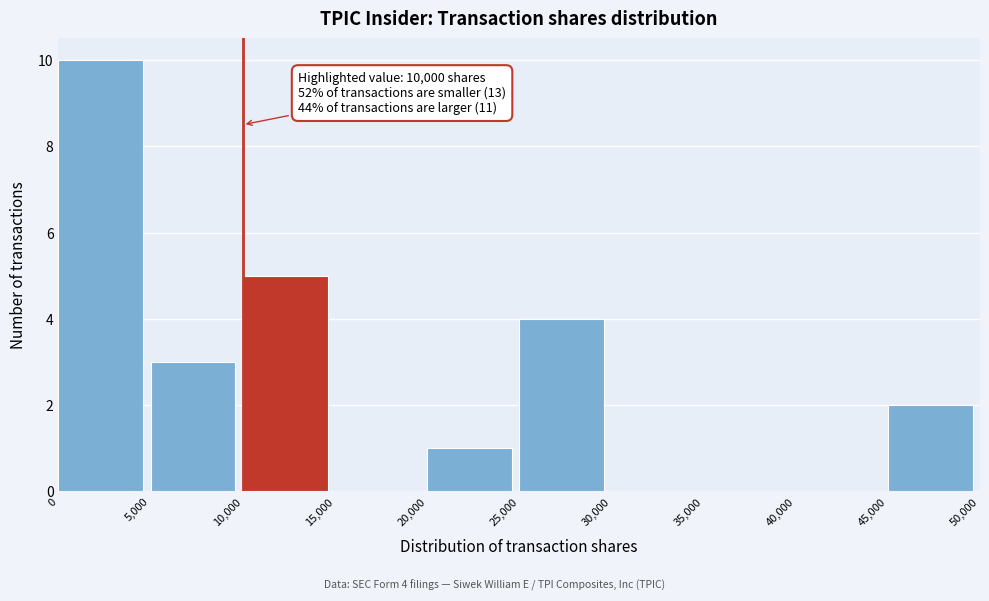

Which range on the x-axis has the tallest bar?

0 to 5,000